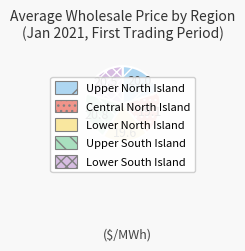

Is it true that Lower North Island is 20% of the pie?

True